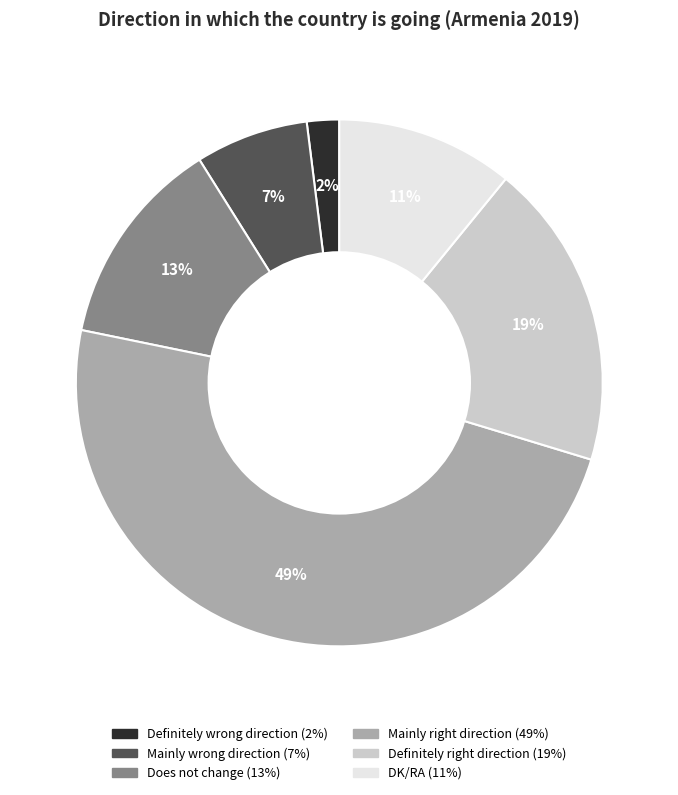

Which category has the smallest portion of the pie?

Definitely wrong direction